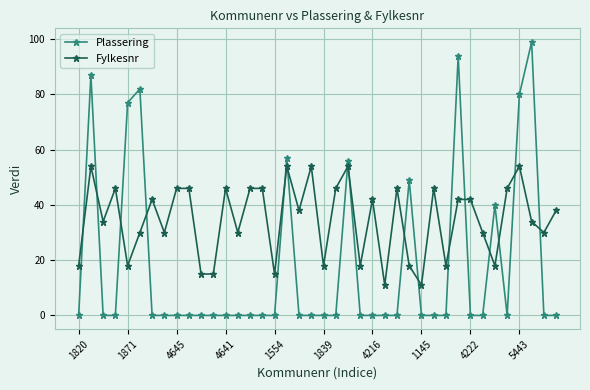

What are all the series names shown in the legend?

Plassering, Fylkesnr